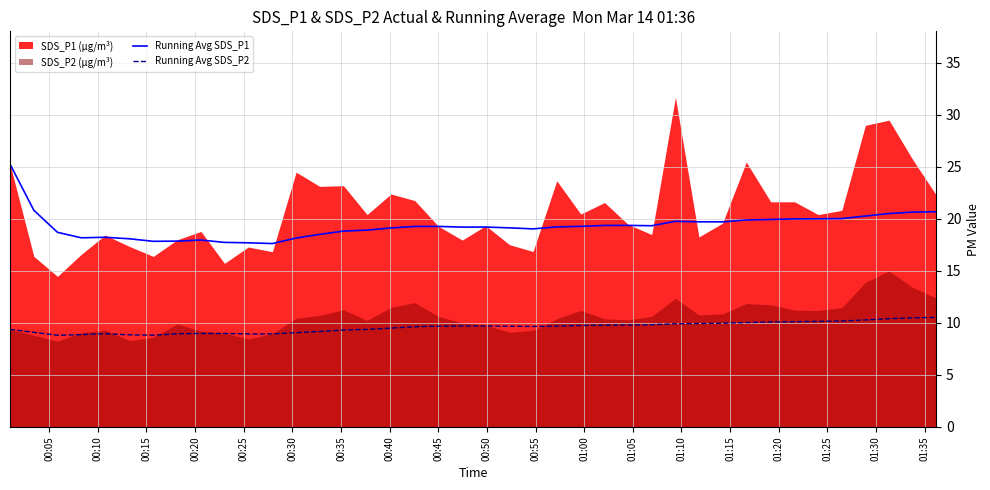

True or false: Running Avg SDS_P2 and Running Avg SDS_P1 cross at least once.

False